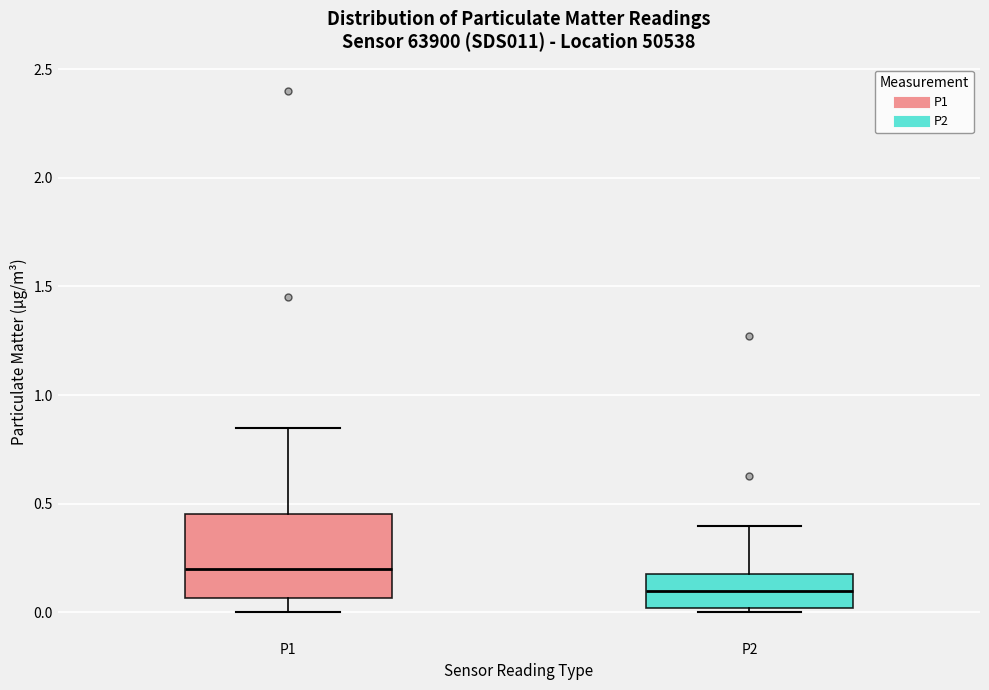

Comparing the boxes themselves (not the whiskers), which one is the tallest?

P1